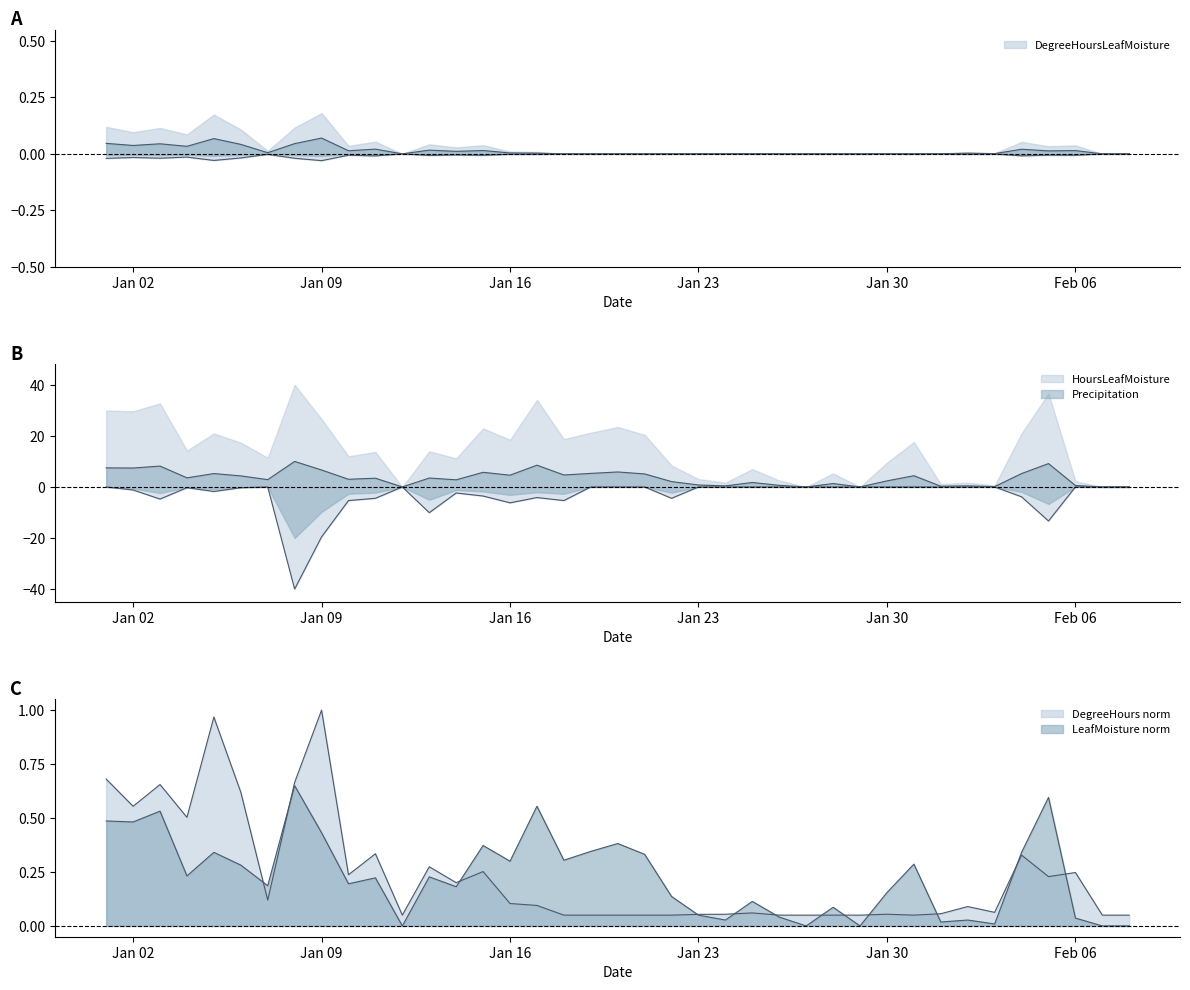

What is the label of the 31st point from the right?

Jan 09